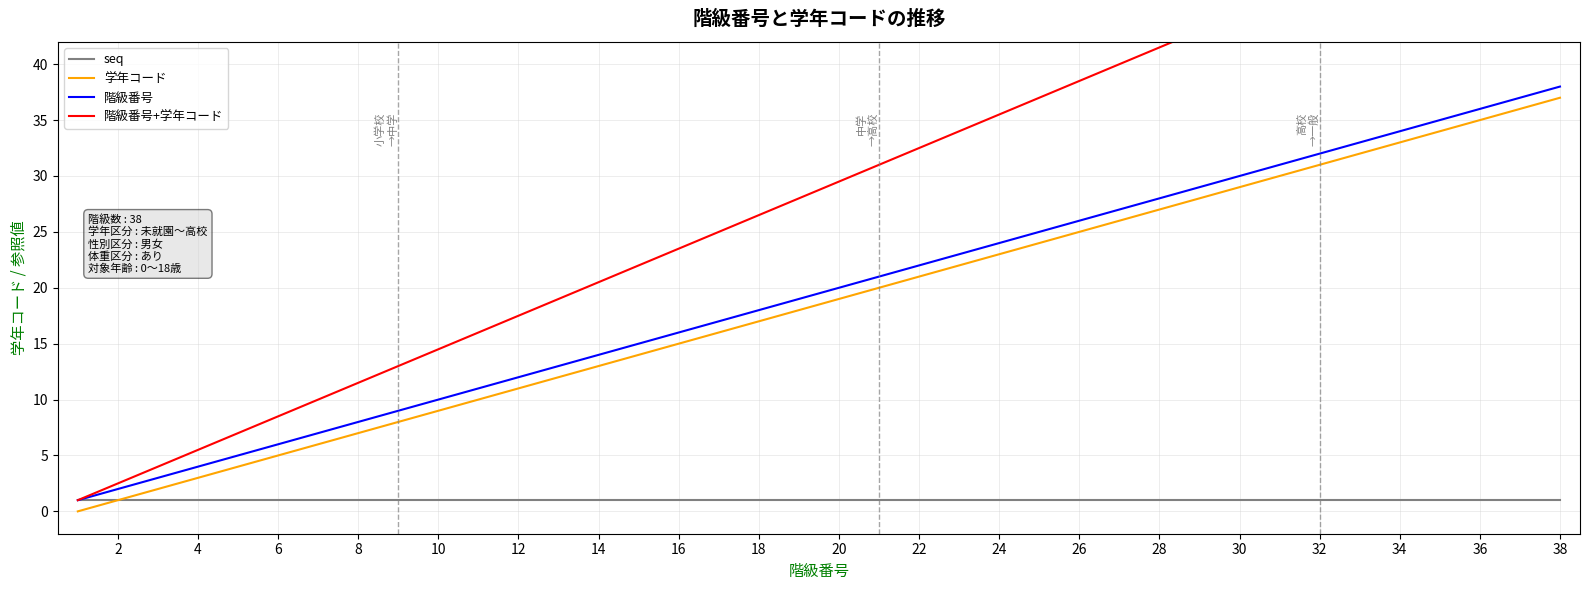

The 学年コード series shows 16 at 28. True or false?

False